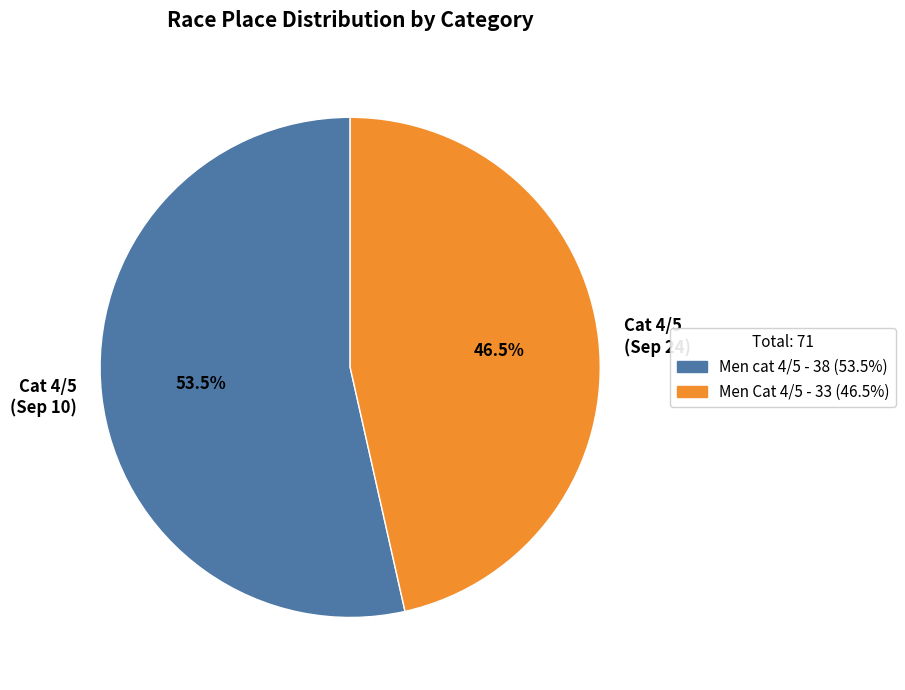

Is there any slice that represents more than half of the pie?

Yes